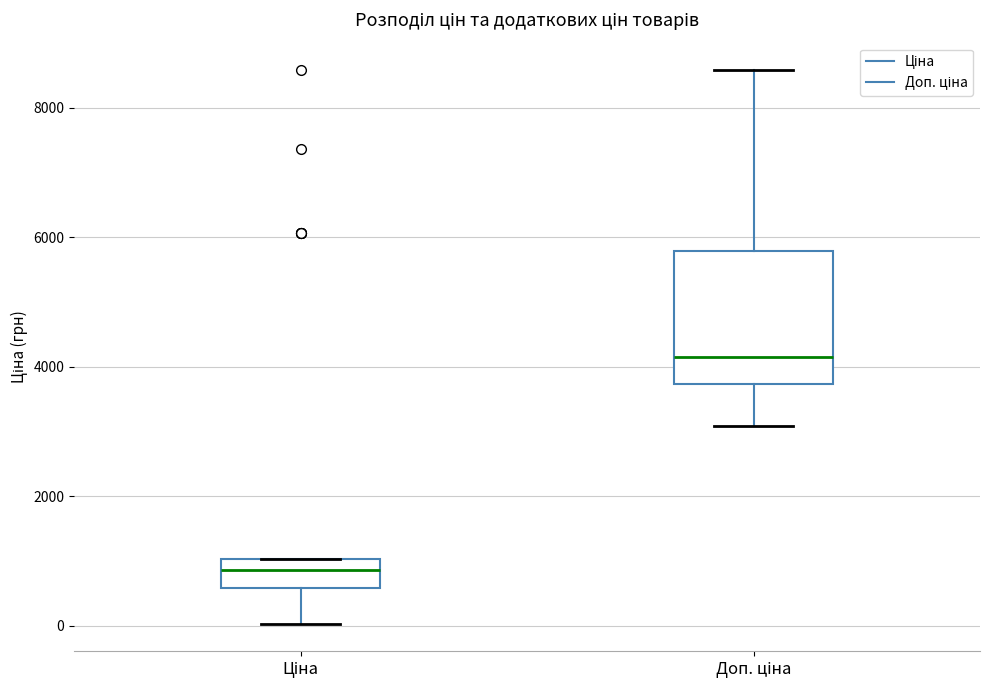

Comparing the boxes themselves (not the whiskers), which one is the tallest?

Доп. ціна